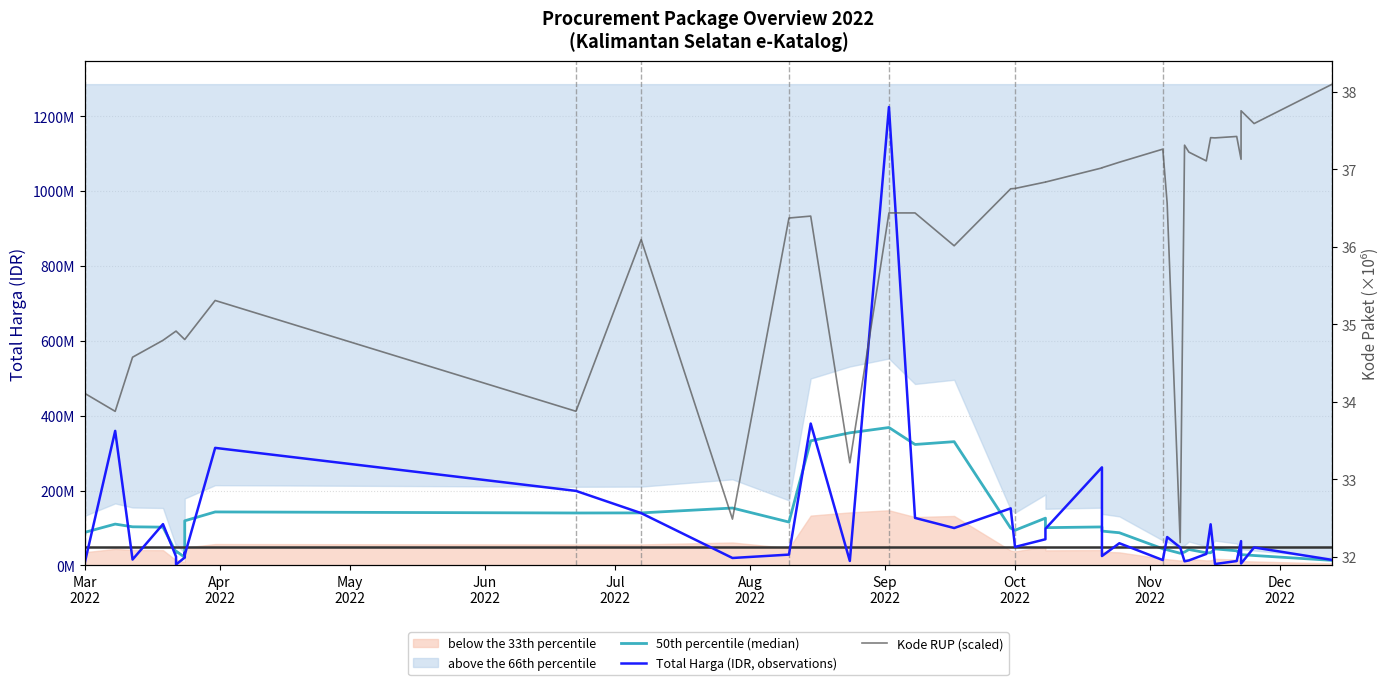

What is the average value of the 50th percentile (median) series?

108367649.4